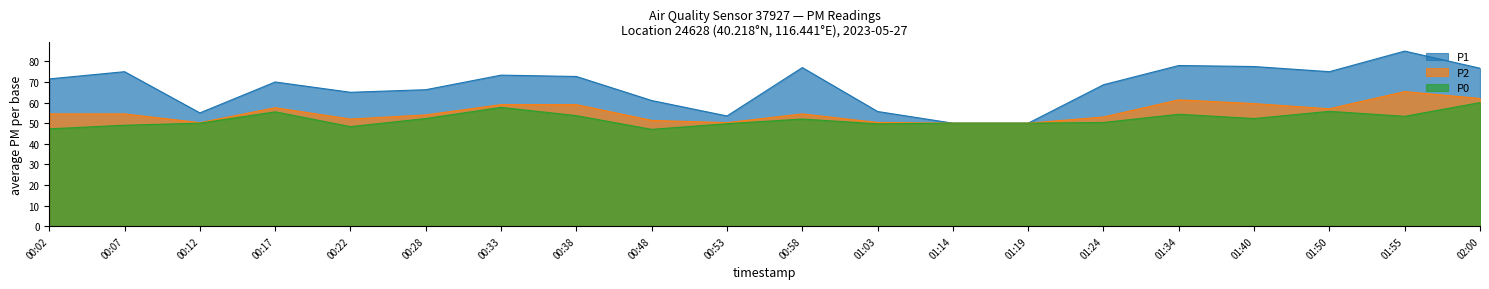

True or false: P2 and P1 cross at least once.

False